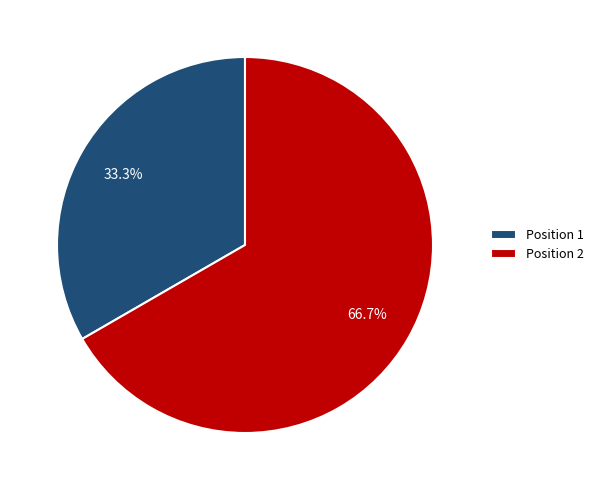

Which slice represents more than half of the pie?

Position 2